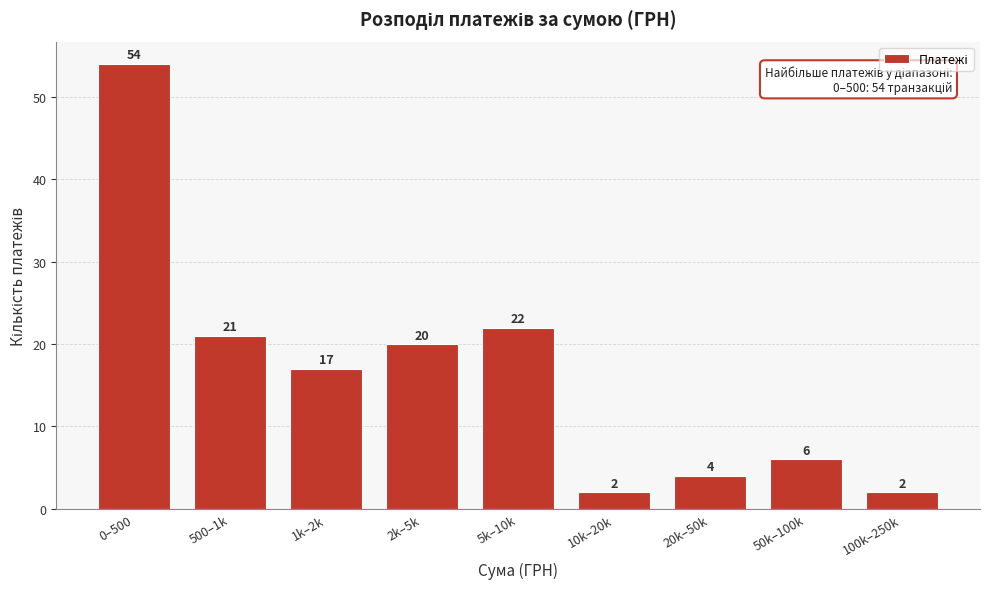

Reading right to left, what are all the values shown in this chart?

2	6	4	2	22	20	17	21	54